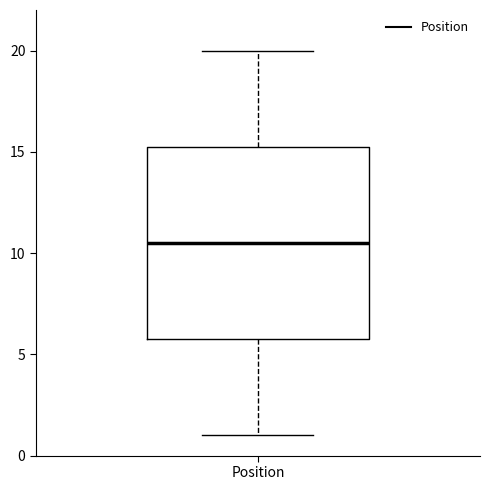

Read this box plot against the y-axis: the position of the median line, the range covered by the box, and the ends of both whiskers. The values are not printed on the chart, so give them approximately, as read against the axis.

median 10.5, box 6.0 to 15.5, whiskers 1.0 to 20.0